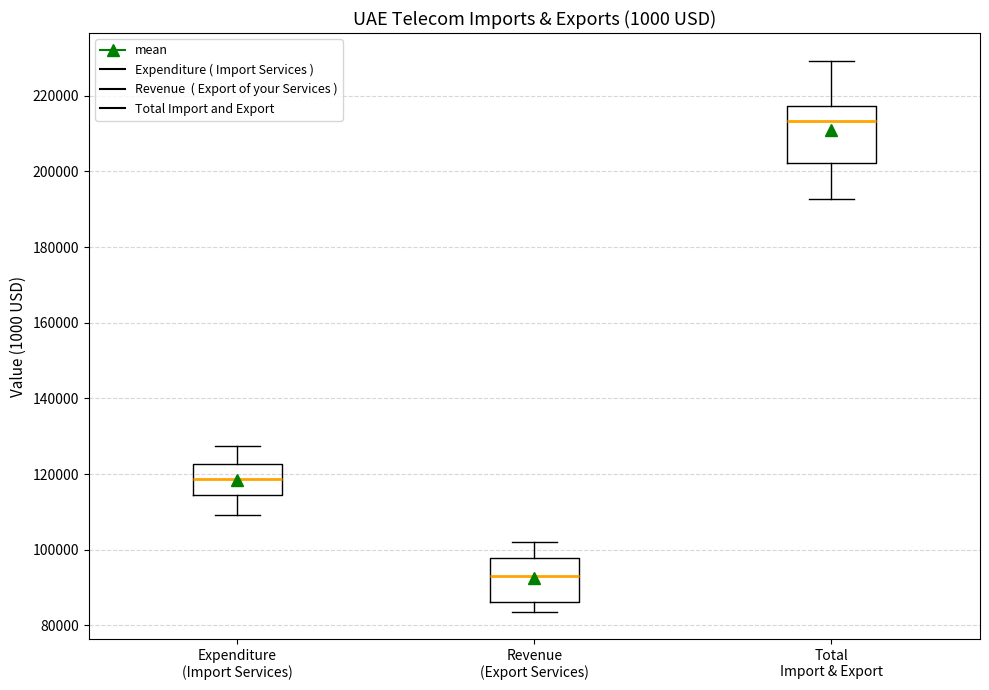

Reading left to right, transcribe this box plot: for each box, give where its median line is, the range the box spans, and where its two whiskers end, as read against the y-axis. The values are not printed on the chart, so give them approximately, as read against the axis.

Expenditure (Import Services): median 118000, box 114000 to 122000, whiskers 110000 to 128000
Revenue (Export Services): median 94000, box 86000 to 98000, whiskers 84000 to 102000
Total Import & Export: median 214000, box 202000 to 218000, whiskers 192000 to 230000